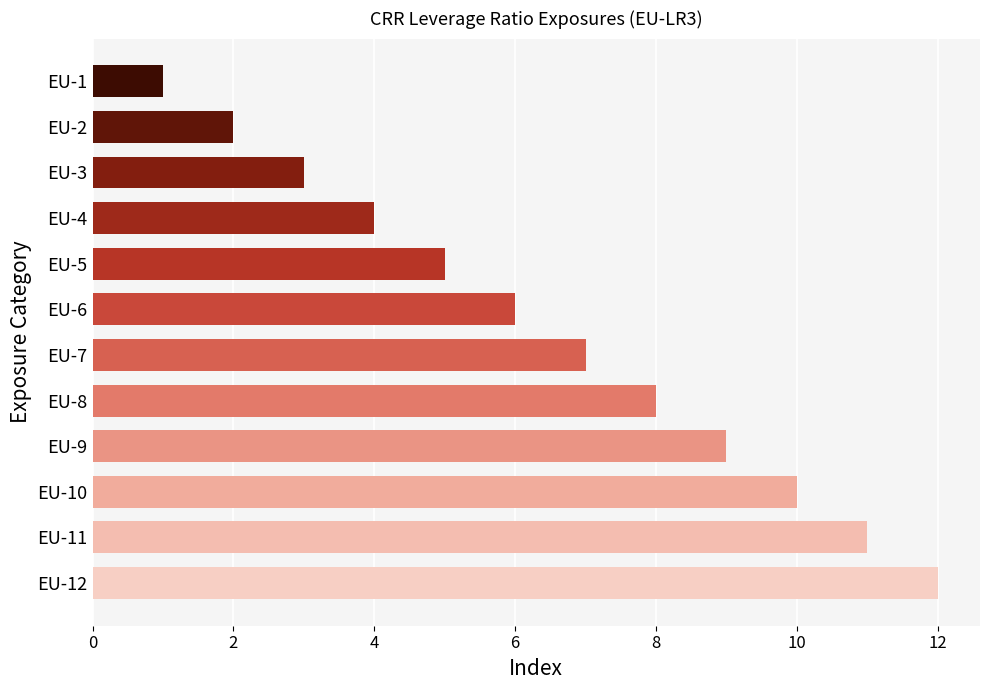

Is it true that the value at EU-11 is 11?

True